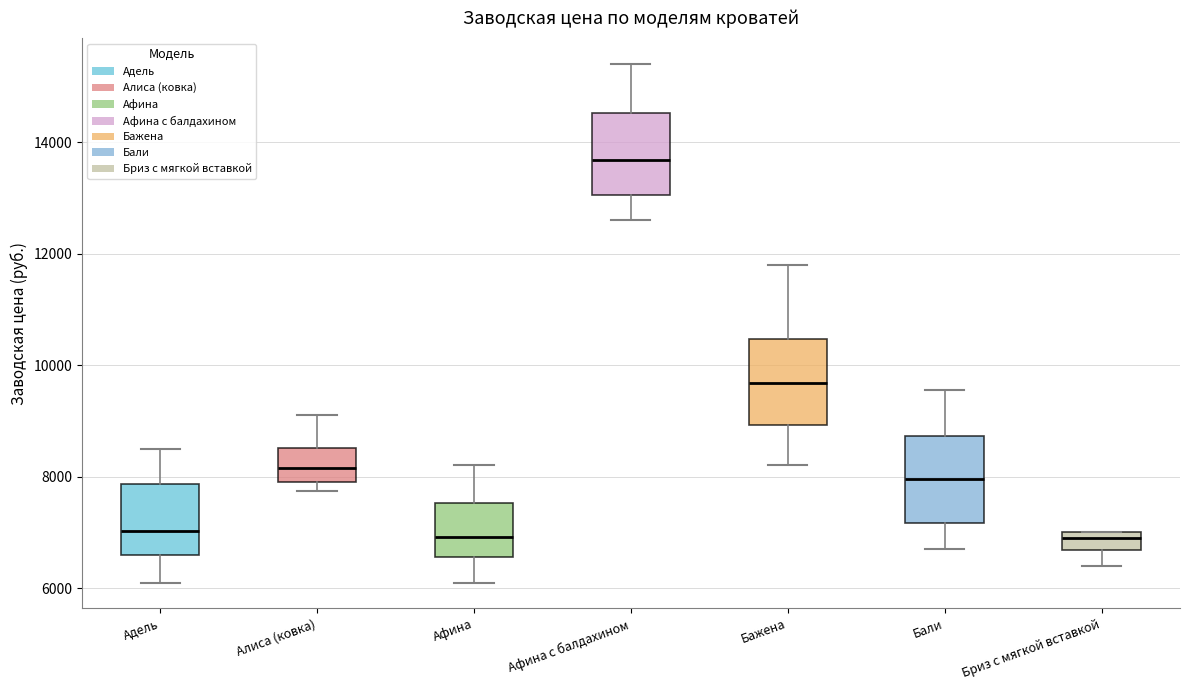

Reading left to right, transcribe this box plot: for each box, give where its median line is, the range the box spans, and where its two whiskers end, as read against the y-axis. The values are not printed on the chart, so give them approximately, as read against the axis.

Адель: median 7000, box 6600 to 7800, whiskers 6200 to 8600
Алиса (ковка): median 8200, box 8000 to 8600, whiskers 7800 to 9200
Афина: median 7000, box 6600 to 7600, whiskers 6200 to 8200
Афина с балдахином: median 13600, box 13000 to 14600, whiskers 12600 to 15400
Бажена: median 9600, box 9000 to 10400, whiskers 8200 to 11800
Бали: median 8000, box 7200 to 8800, whiskers 6800 to 9600
Бриз c мягкой вставкой: median 7000 (just below the box's upper edge), box 6600 to 7000, whiskers 6400 to 7000